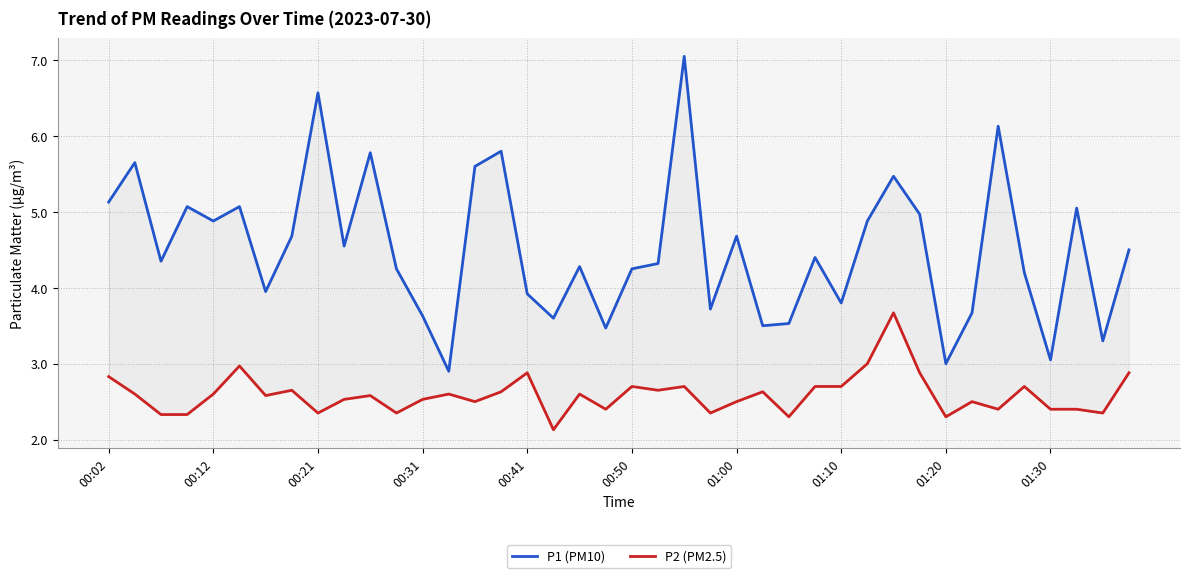

At how many categories does at least one series exceed 4?

26